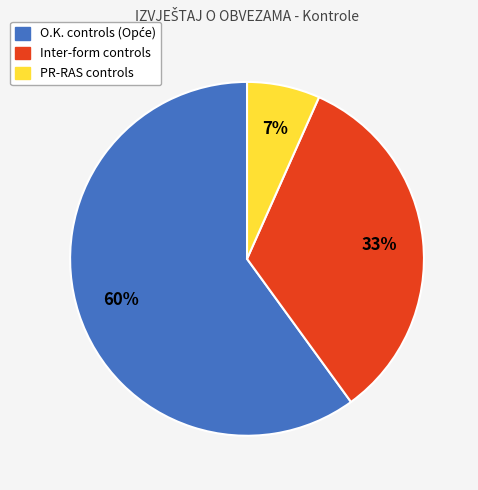

Does any single category account for the majority?

Yes